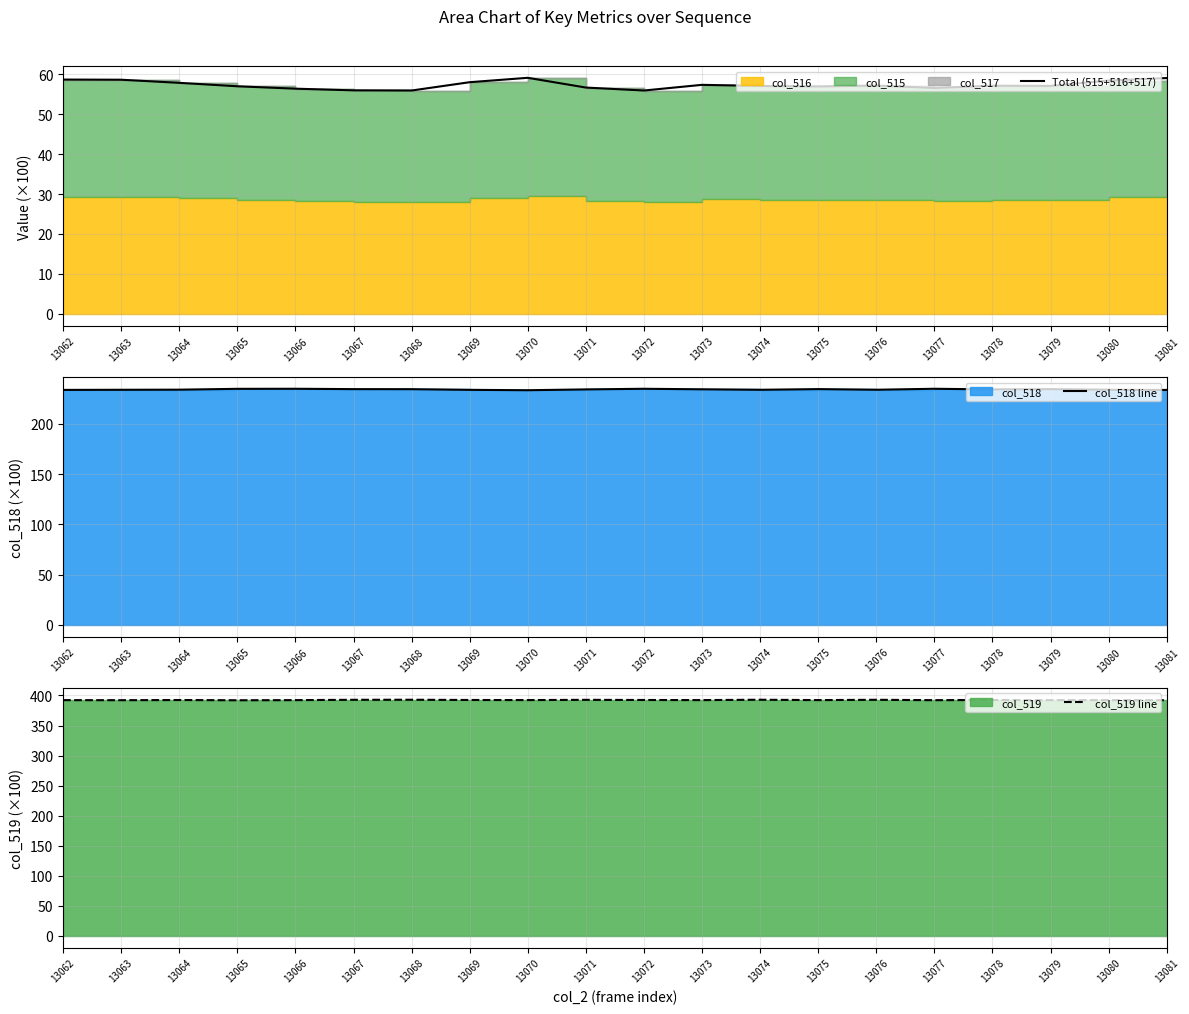

Reading right to left, list all the values displayed in this chart.

Total (515+516+517): 13081=59.0	13080=58.4	13079=57.1	13078=57.1	13077=56.5	13076=57.1	13075=56.9	13074=57.0	13073=57.3	13072=55.9	13071=56.6	13070=59.1	13069=58.0	13068=55.9	13067=55.9	13066=56.4	13065=57.0	13064=57.8	13063=58.6	13062=58.6
col_518 line: 13081=233.8	13080=233.9	13079=234.6	13078=234.3	13077=234.9	13076=233.9	13075=234.6	13074=233.9	13073=234.4	13072=234.9	13071=234.3	13070=233.5	13069=233.8	13068=234.5	13067=234.6	13066=234.9	13065=234.8	13064=234.0	13063=233.9	13062=233.8
col_519 line: 13081=392.1	13080=392.3	13079=392.3	13078=392.5	13077=392.2	13076=392.8	13075=392.3	13074=392.9	13073=392.3	13072=392.5	13071=392.8	13070=392.3	13069=392.5	13068=392.9	13067=392.8	13066=392.2	13065=392.0	13064=392.4	13063=392.1	13062=392.2